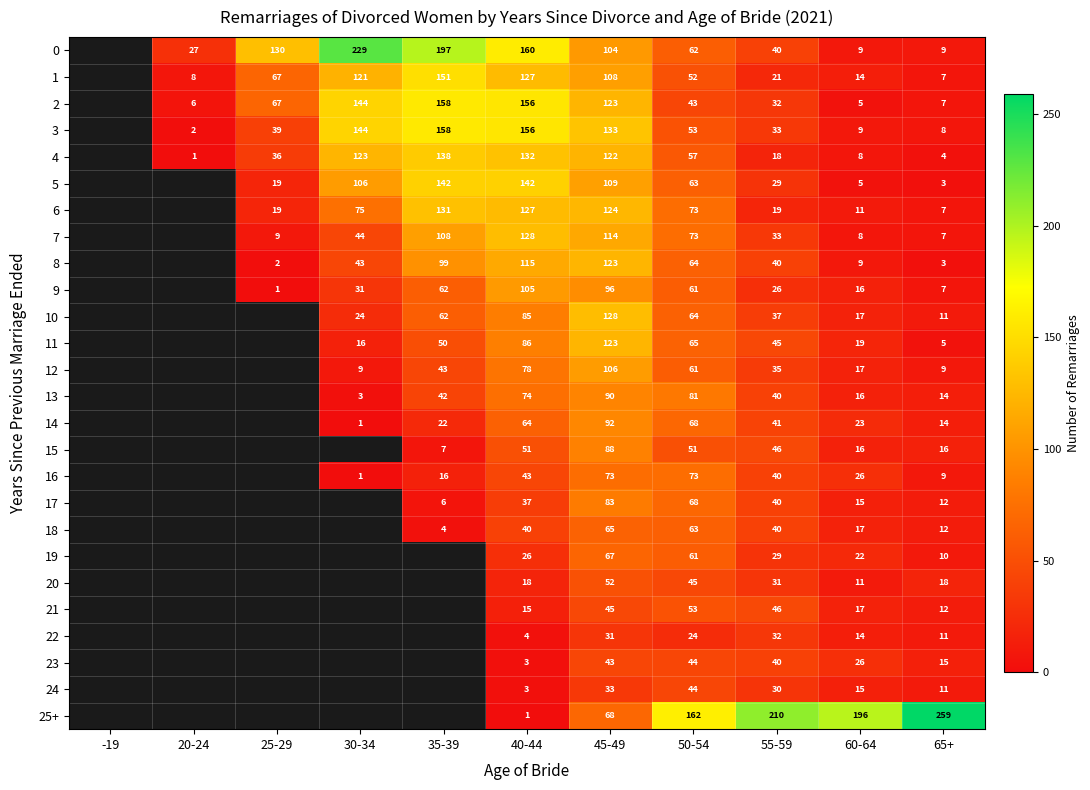

What is the difference between the 7 values at 55-59 and 60-64?

25